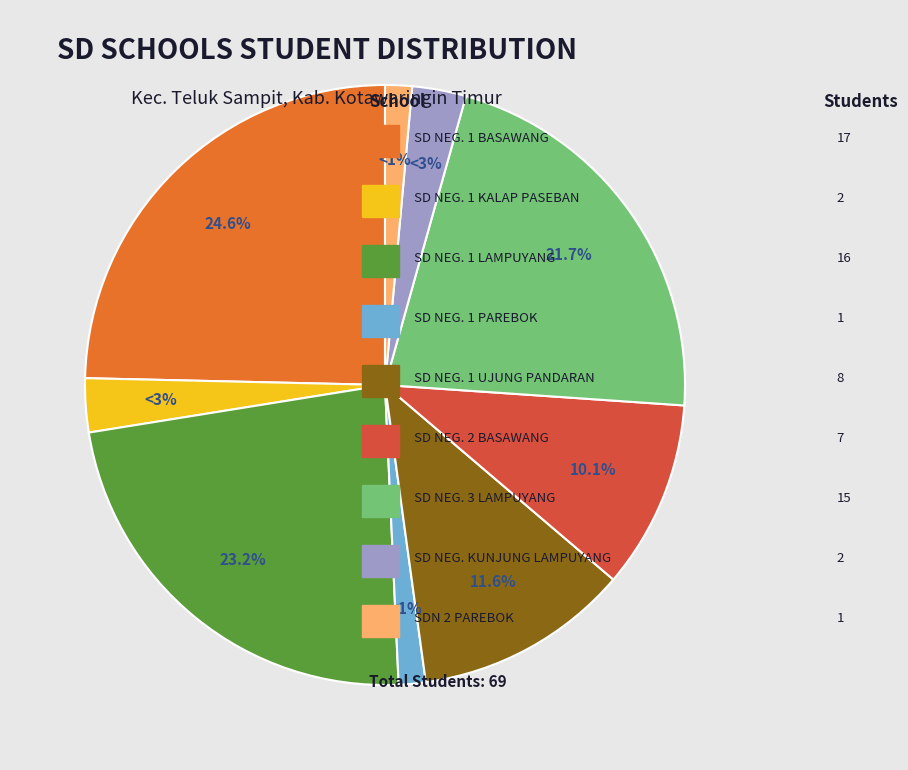

Does any single category account for the majority?

No